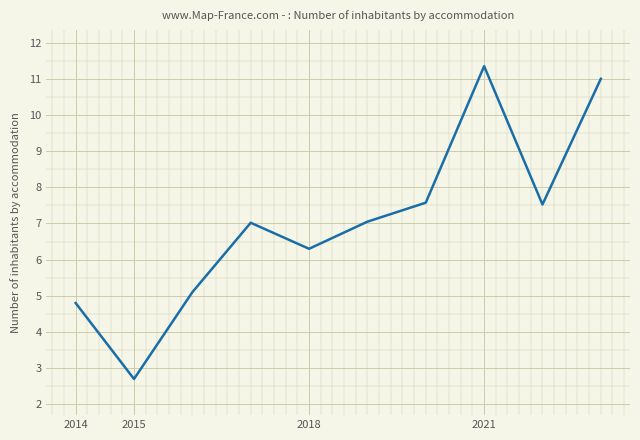

What is the minimum value shown in the chart?

2.7